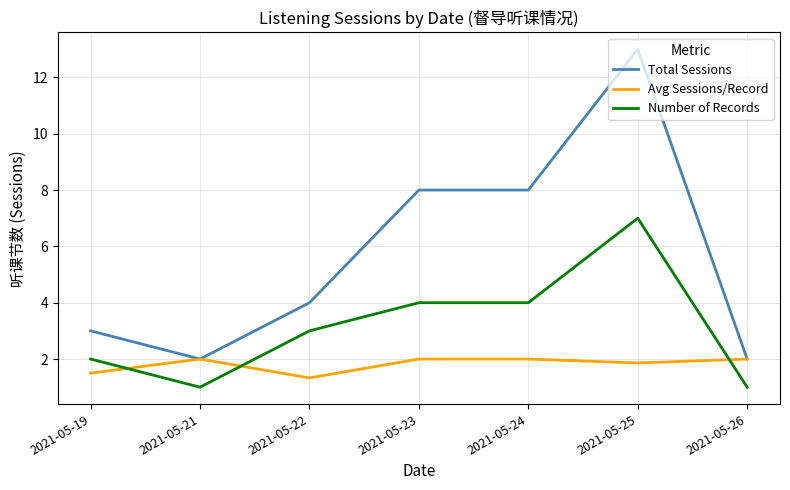

Which category has the highest value in the Total Sessions series?

2021-05-25